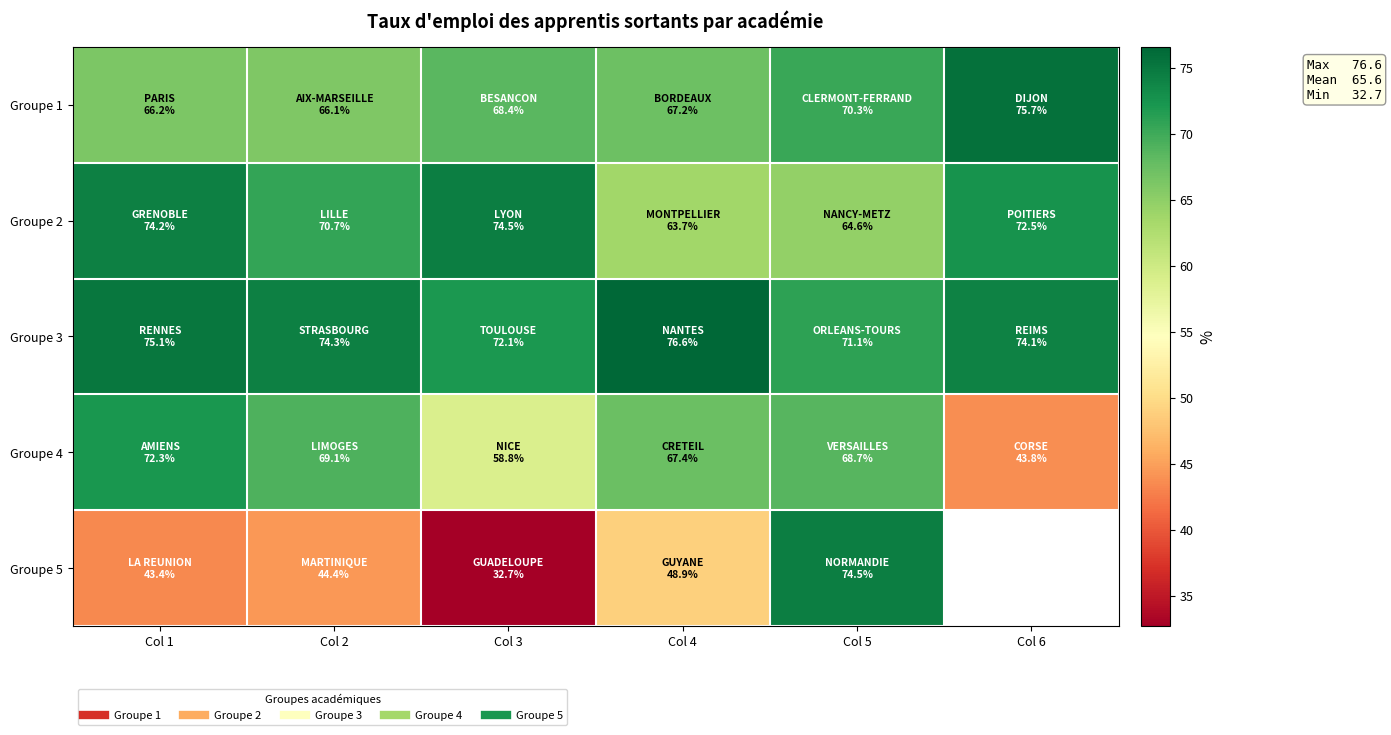

Which category has the lowest value in the Groupe 4 series?

Col 6